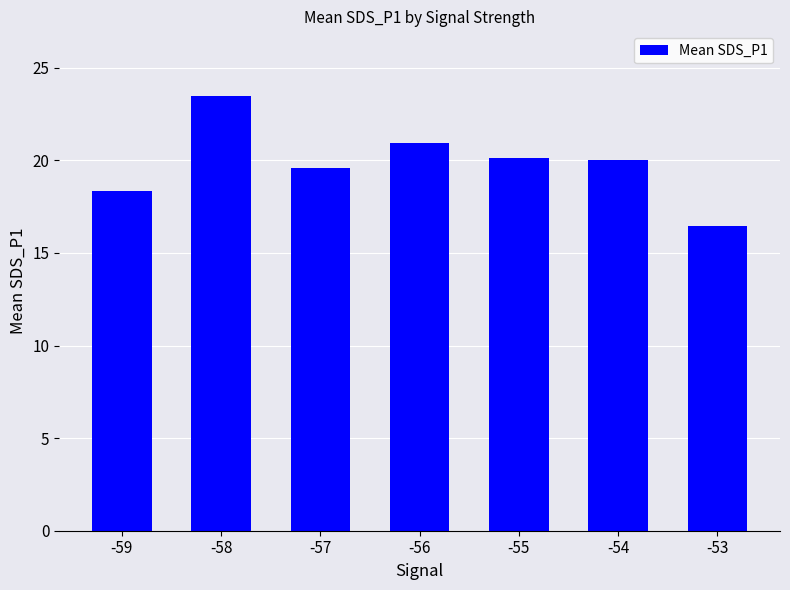

Between -58 and -54, which is larger?

-58